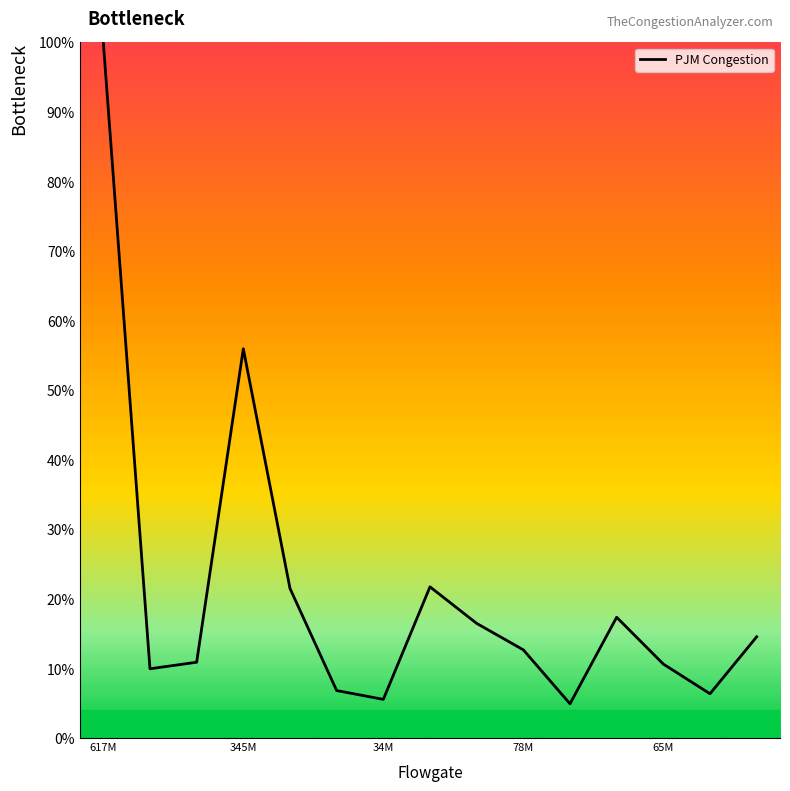

Is this an area chart (filled region under the line)?

Yes